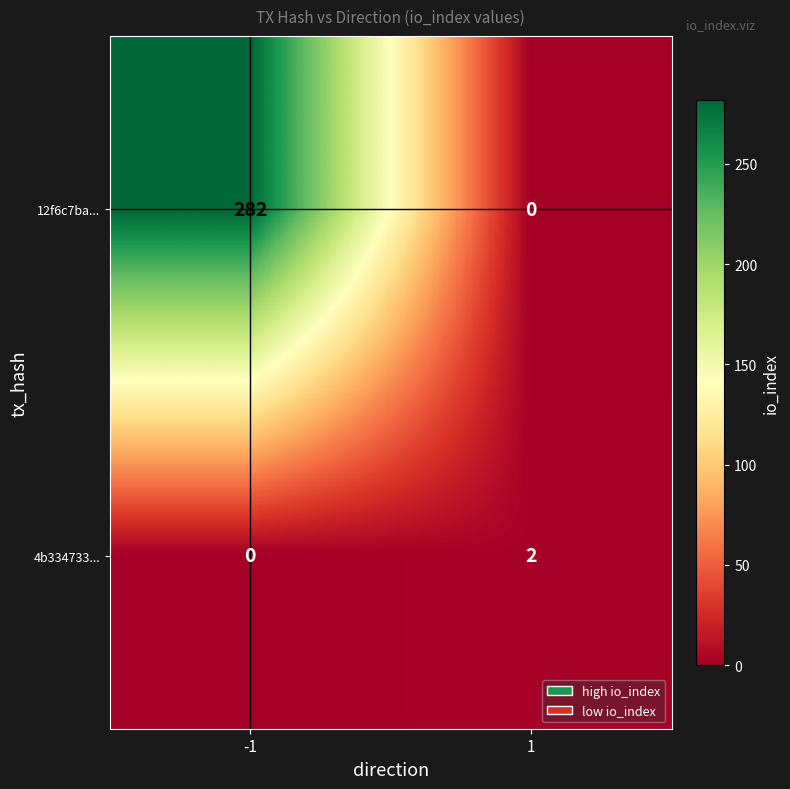

What is the average value of the 12f6c7ba... series?

141